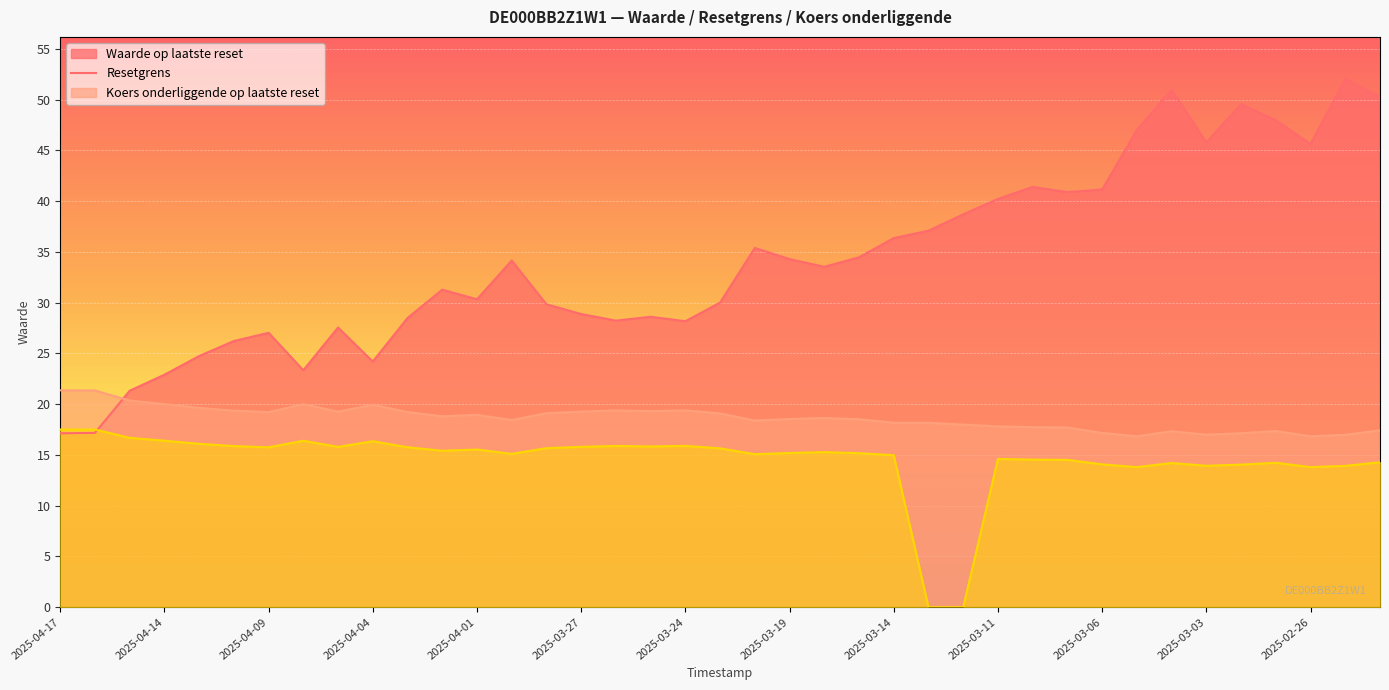

The value of col_4 at 2025-03-25 is 7.4. True or false?

False